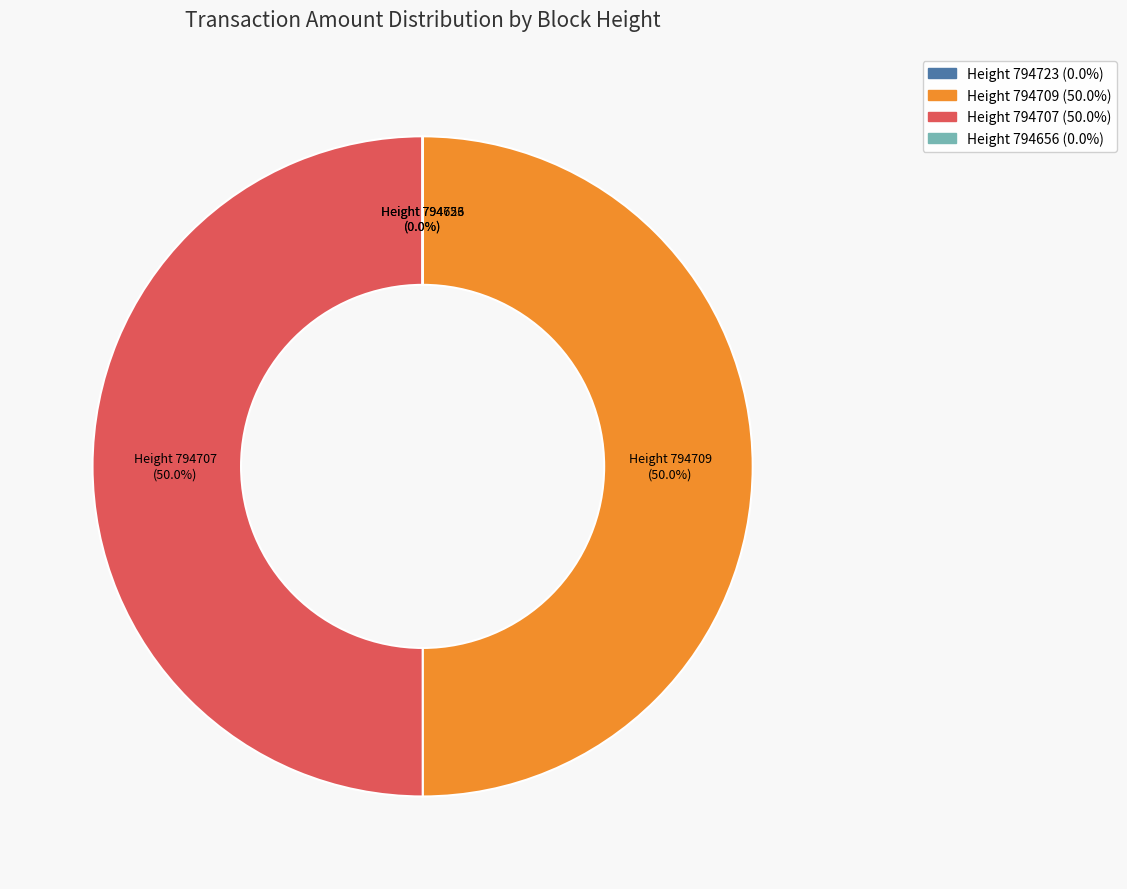

Which category accounts for the majority?

794707